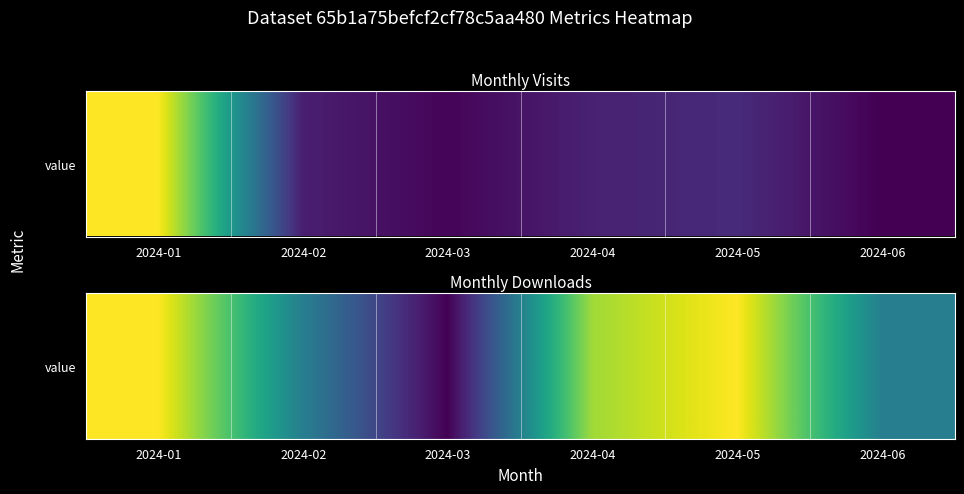

Reading right to left, list all the values displayed in this chart.

7	11	10	4	7	11